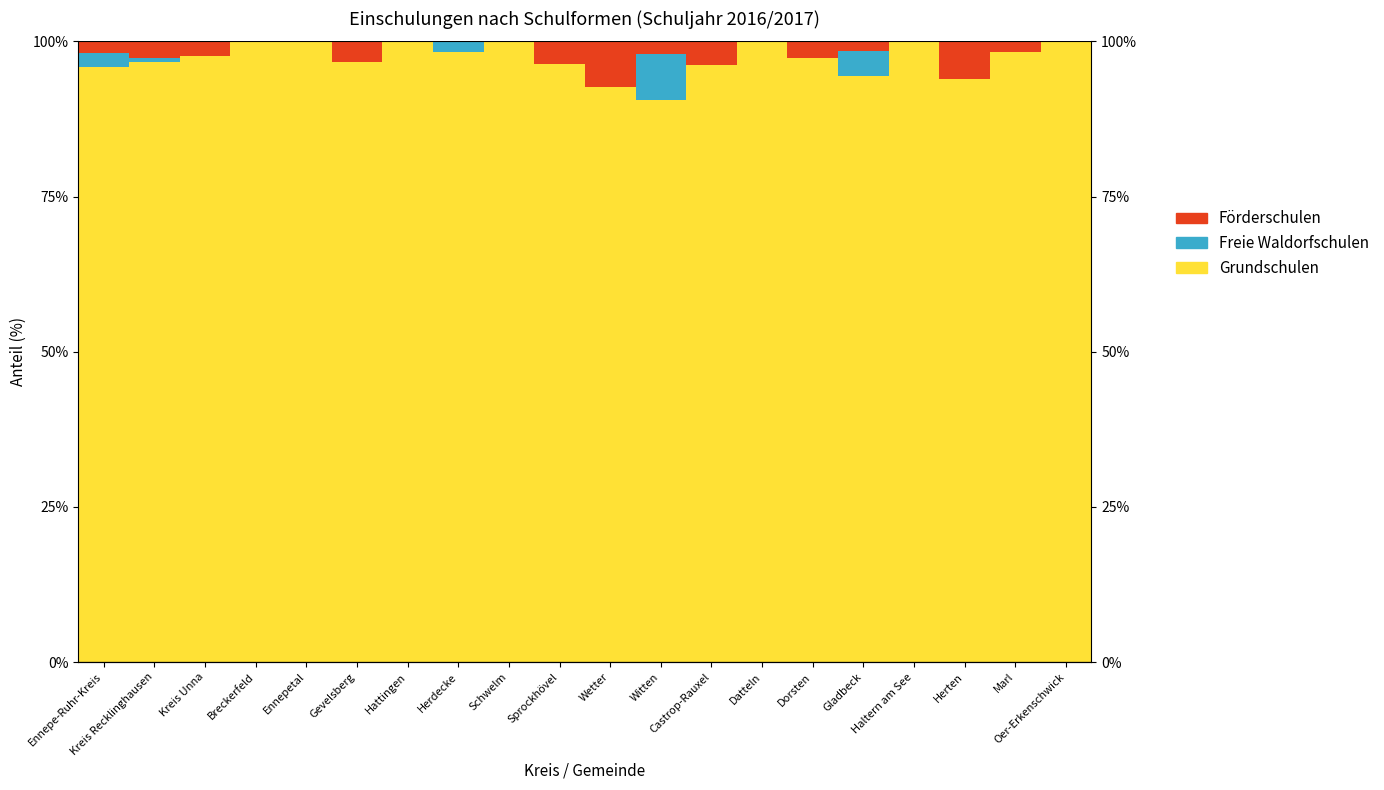

At which label is Grundschulen closest to 95?

Gladbeck